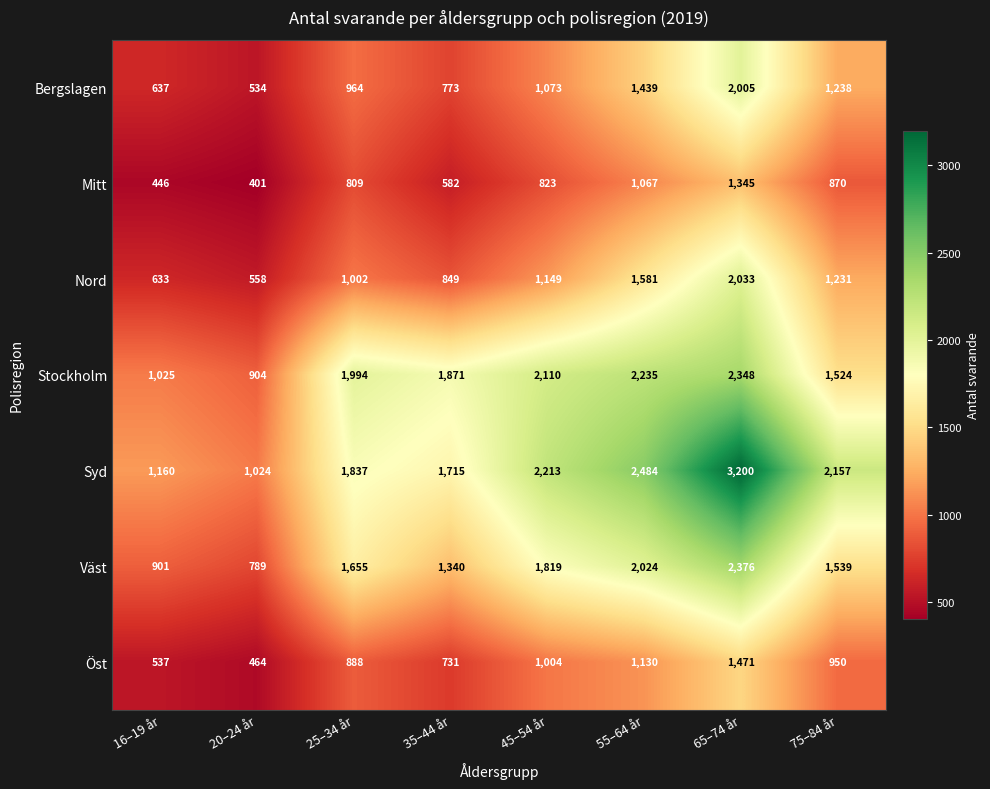

Which series has the largest total across all categories?

Syd